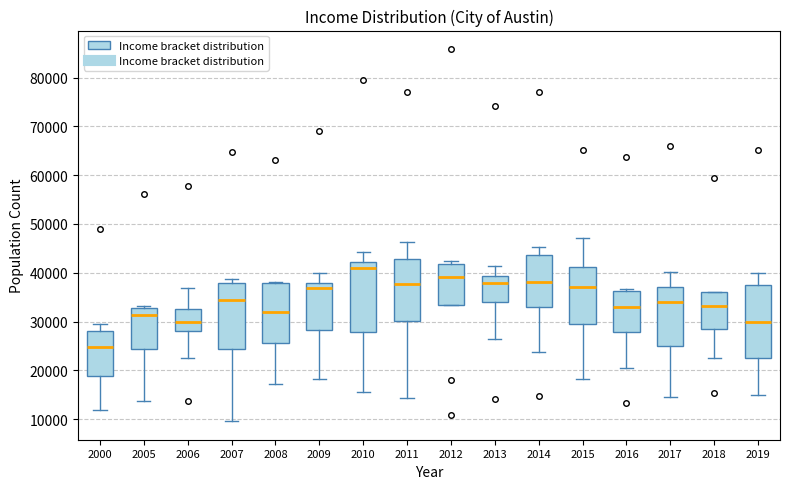

Reading left to right, transcribe this box plot: for each box, give where its median line is, the range the box spans, and where its two whiskers end, as read against the y-axis. The values are not printed on the chart, so give them approximately, as read against the axis.

2000: median 25000, box 19000 to 28000, whiskers 12000 to 29000
2005: median 31000, box 24000 to 33000, whiskers 14000 to 33000 (just above the box's upper edge)
2006: median 30000, box 28000 to 33000, whiskers 23000 to 37000
2007: median 34000, box 24000 to 38000, whiskers 10000 to 39000
2008: median 32000, box 26000 to 38000, whiskers 17000 to 38000
2009: median 37000, box 28000 to 38000, whiskers 18000 to 40000
2010: median 41000, box 28000 to 42000, whiskers 16000 to 44000
2011: median 38000, box 30000 to 43000, whiskers 14000 to 46000
2012: median 39000, box 33000 to 42000, whiskers 33000 to 43000
2013: median 38000, box 34000 to 39000, whiskers 26000 to 41000
2014: median 38000, box 33000 to 44000, whiskers 24000 to 45000
2015: median 37000, box 30000 to 41000, whiskers 18000 to 47000
2016: median 33000, box 28000 to 36000, whiskers 20000 to 37000
2017: median 34000, box 25000 to 37000, whiskers 15000 to 40000
2018: median 33000, box 28000 to 36000, whiskers 23000 to 36000
2019: median 30000, box 22000 to 38000, whiskers 15000 to 40000